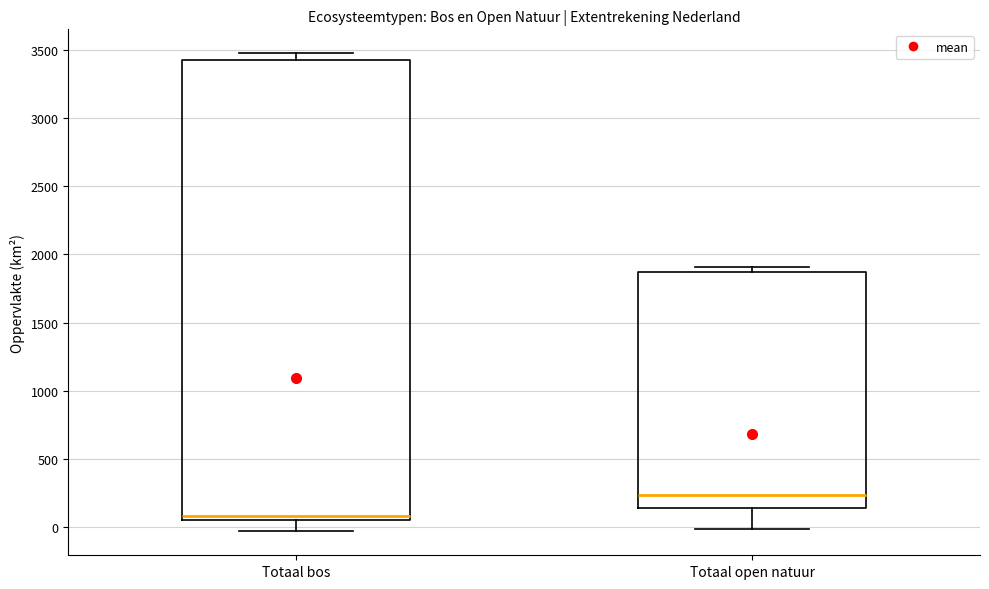

Which box has the lowest median line?

Totaal bos